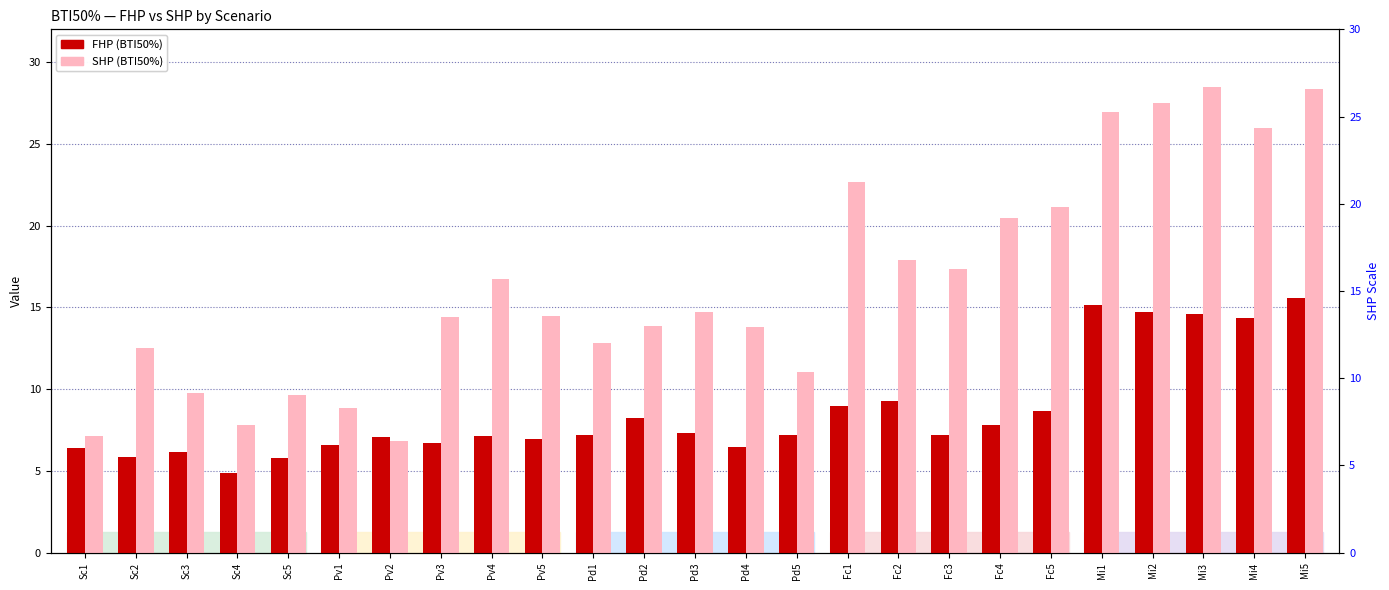

What position from the left is Mi4?

24